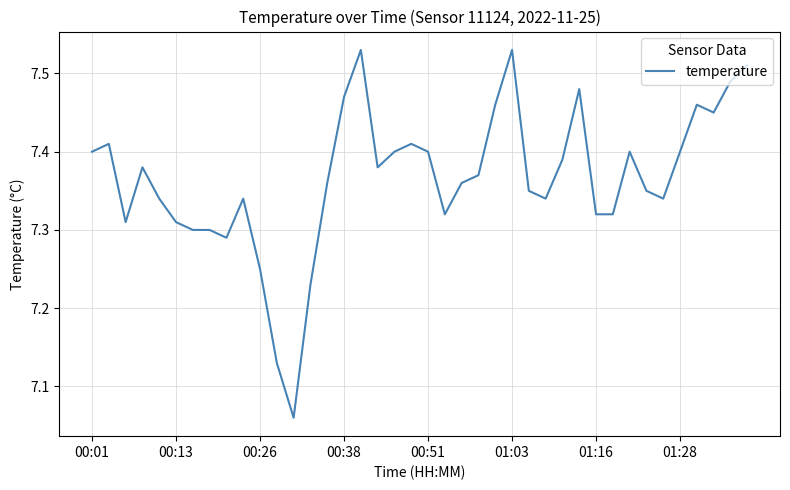

How many lines are shown in the chart?

1